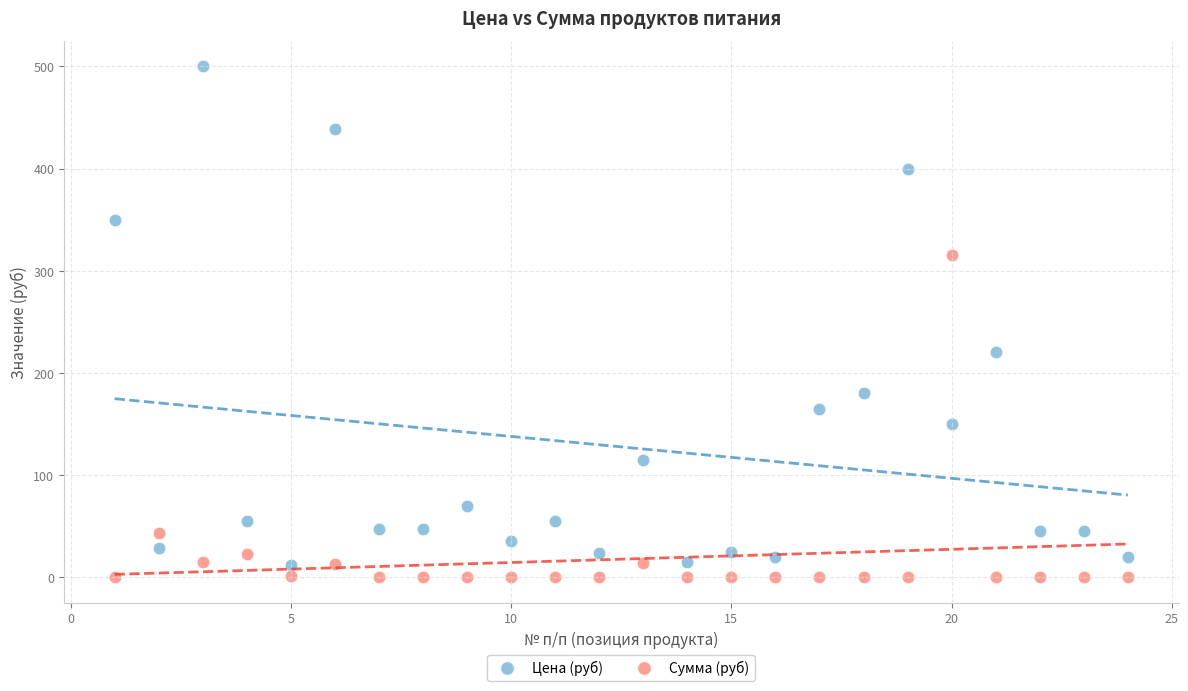

Which series reaches the maximum Y coordinate?

Цена (руб)